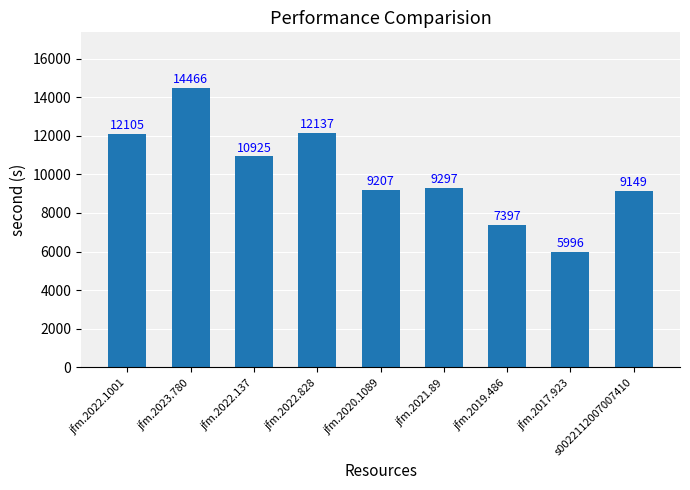

Reading left to right, transcribe all the data shown in this chart.

jfm.2022.1001=12105	jfm.2023.780=14466	jfm.2022.137=10925	jfm.2022.828=12137	jfm.2020.1089=9207	jfm.2021.89=9297	jfm.2019.486=7397	jfm.2017.923=5996	s0022112007007410=9149